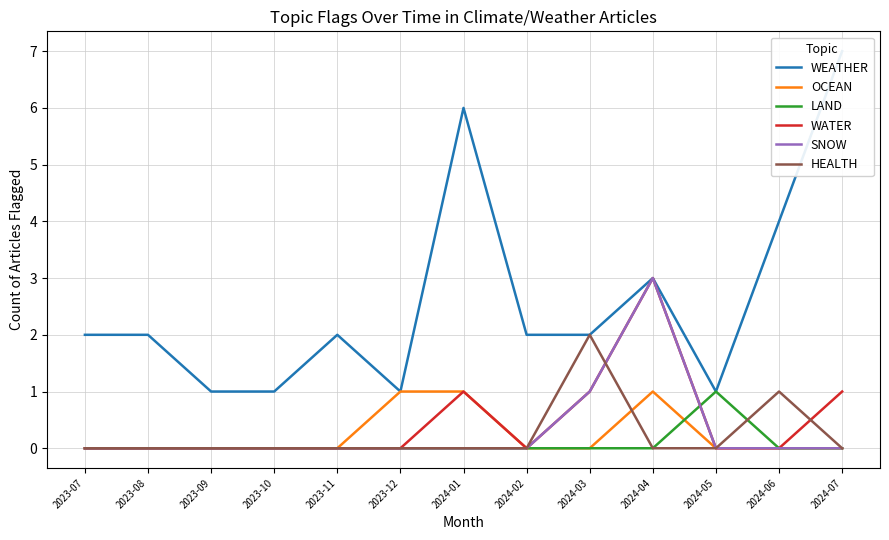

True or false: WATER and OCEAN intersect in this chart.

False